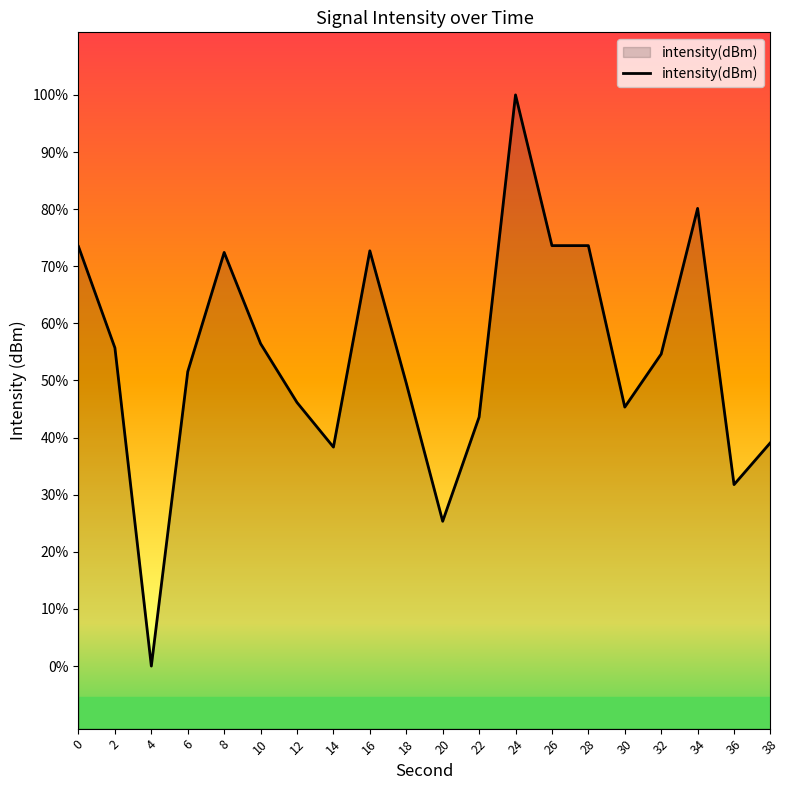

Which label corresponds to the smallest value in the chart?

4